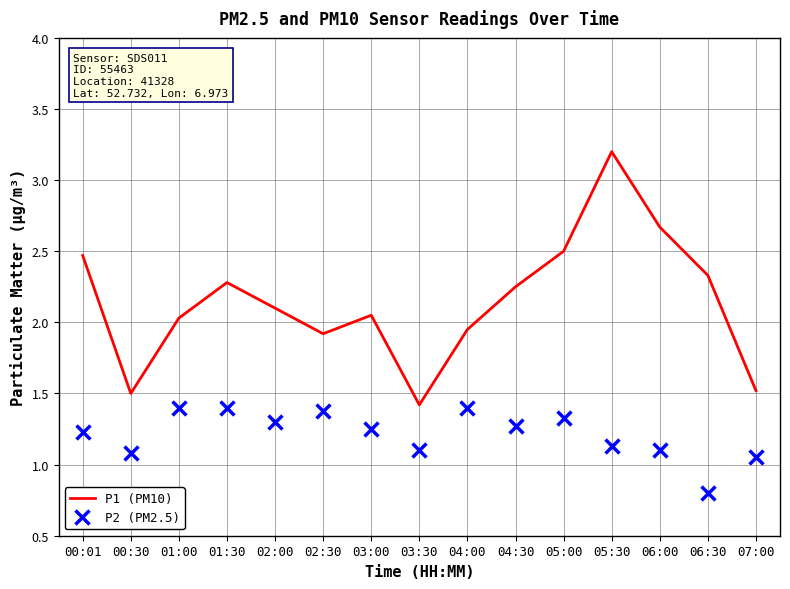

Which series reaches the minimum Y coordinate?

P2 (PM2.5)